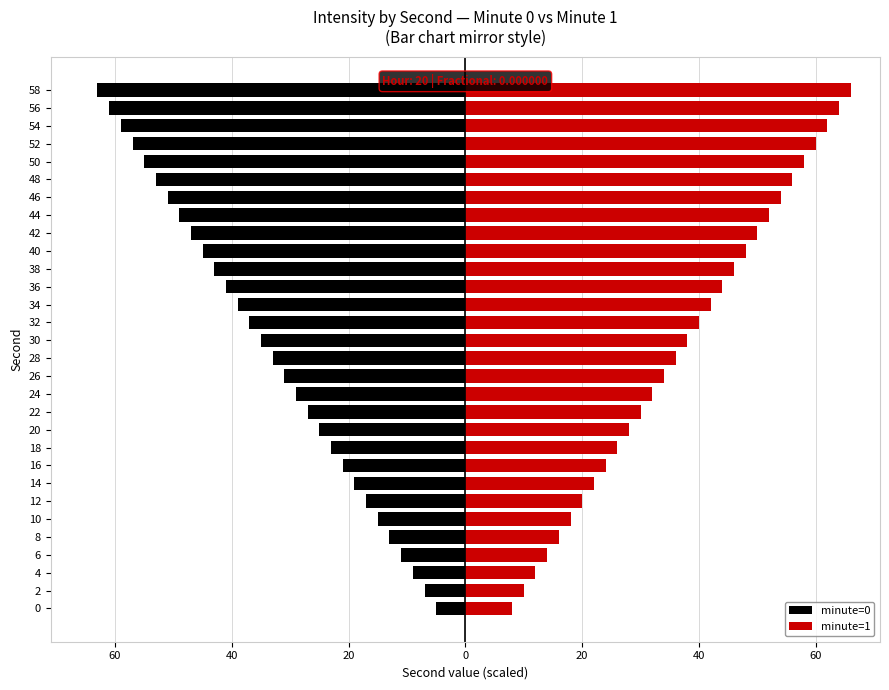

Reading left to right, what are all the values shown in this chart?

minute=0: -5	-7	-9	-11	-13	-15	-17	-19	-21	-23	-25	-27	-29	-31	-33	-35	-37	-39	-41	-43	-45	-47	-49	-51	-53	-55	-57	-59	-61	-63
minute=1: 8	10	12	14	16	18	20	22	24	26	28	30	32	34	36	38	40	42	44	46	48	50	52	54	56	58	60	62	64	66